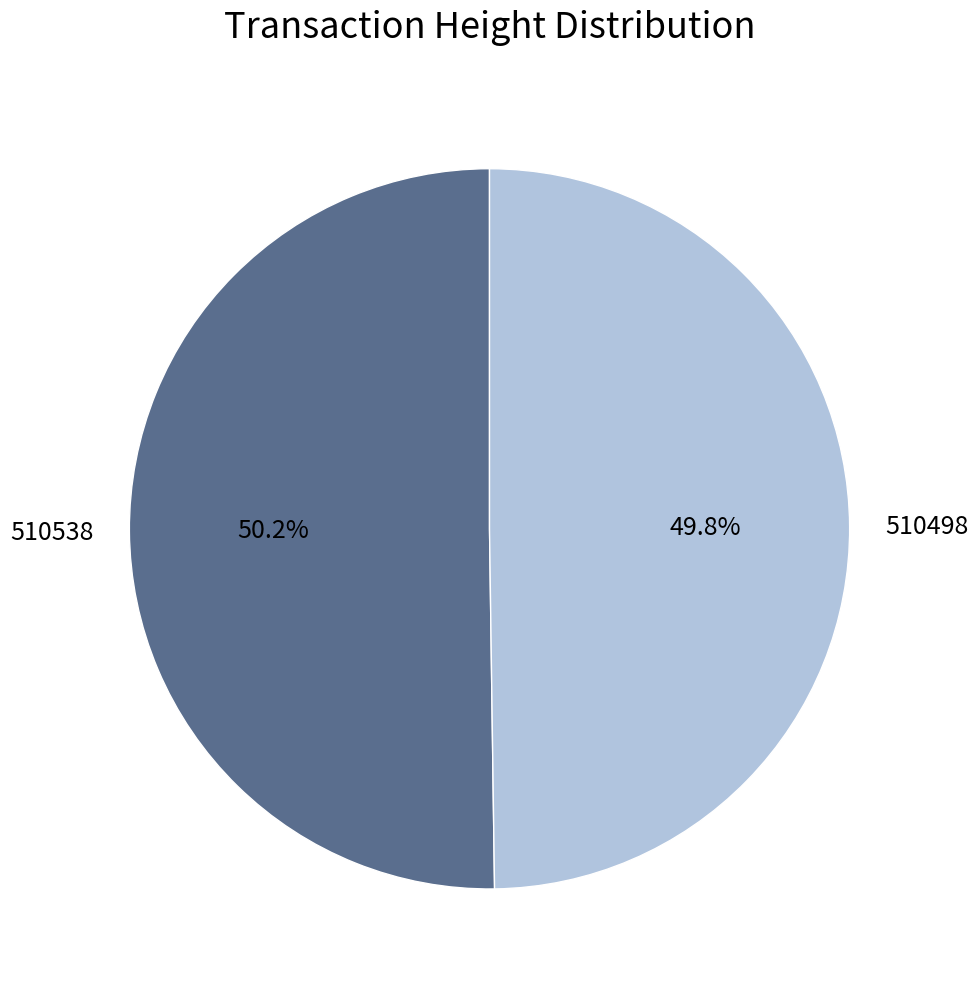

What is the ratio of the value at 510498 to the value at 510538?

1.0